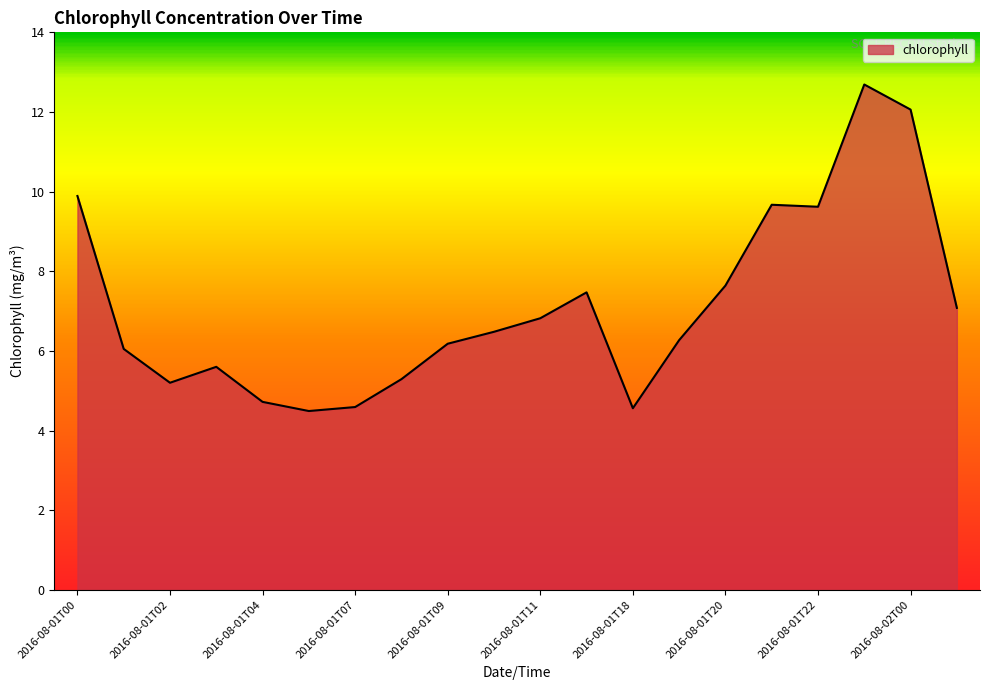

What is the greatest value displayed?

12.7